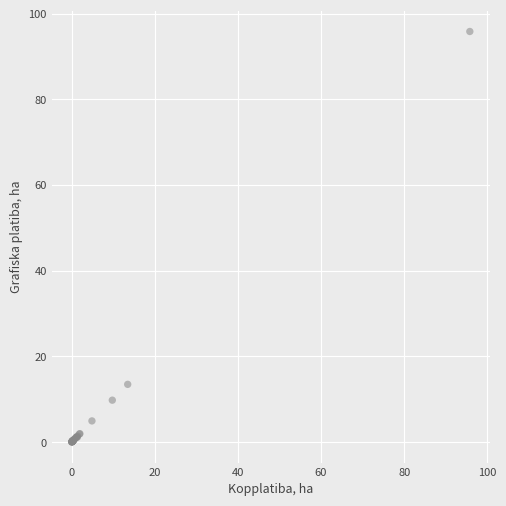

What Y value in the scatter plot is closest to 47?

13.5